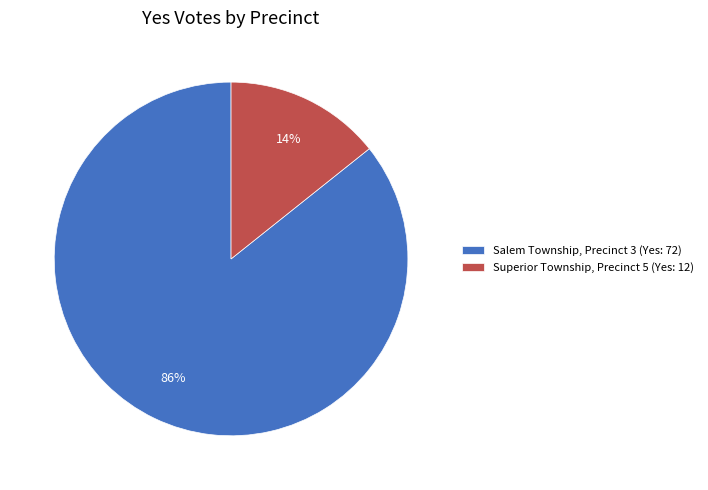

To the nearest percent, what percentage of the pie is Salem Township, Precinct 3?

86%